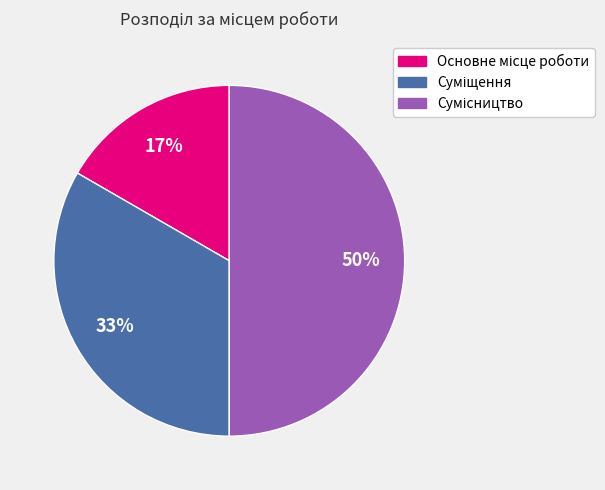

To the nearest percent, what is the difference between the largest and smallest slice percentages?

33%